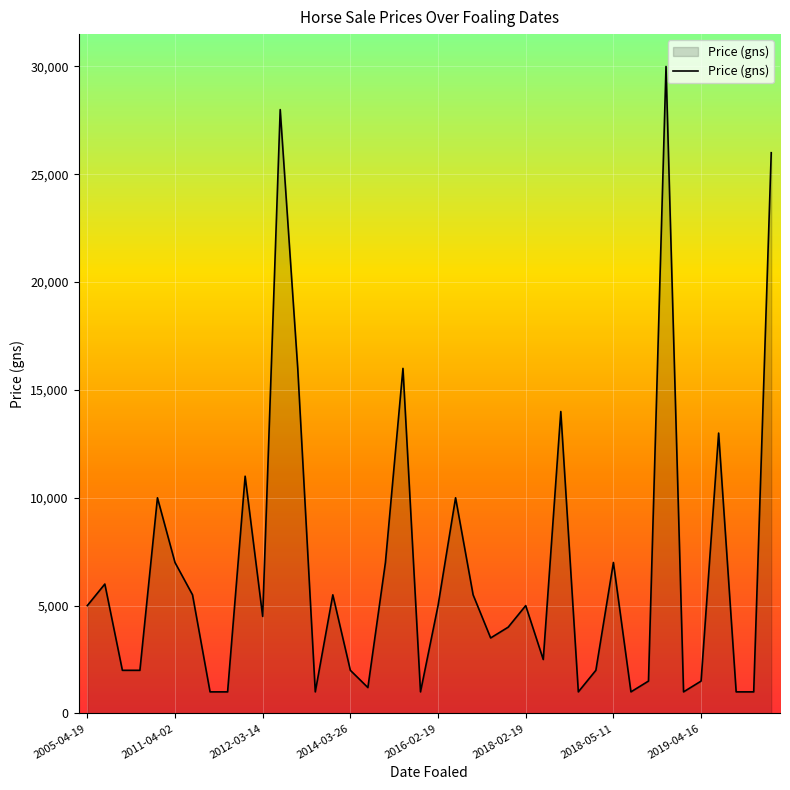

What is the minimum value shown in the chart?

1000